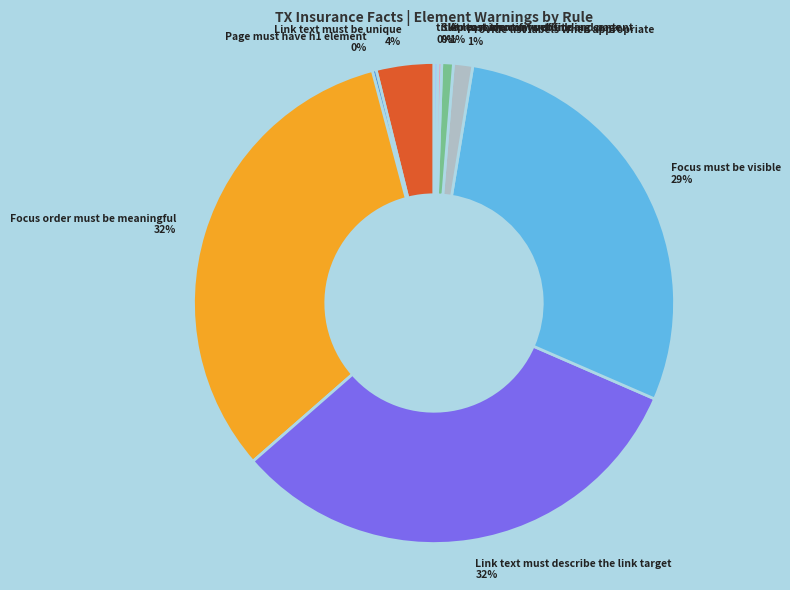

To the nearest percent, what percentage of the pie is Link text must be unique?

4%